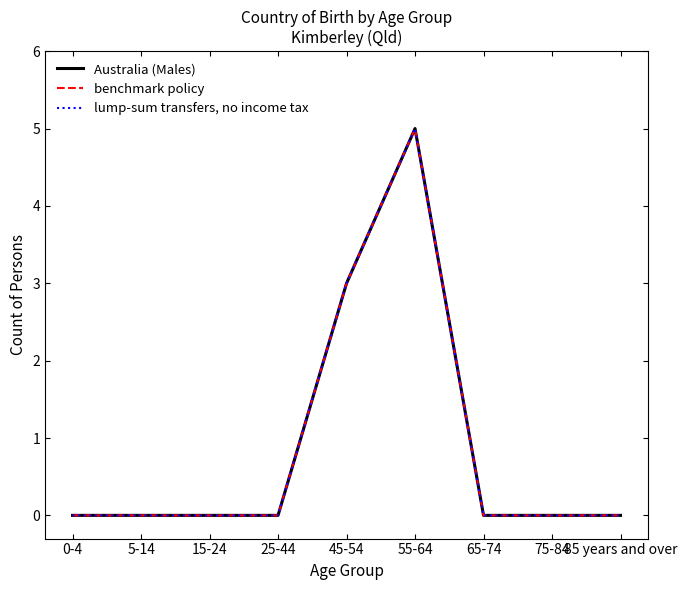

Which category has the lowest value in the benchmark policy series?

0-4